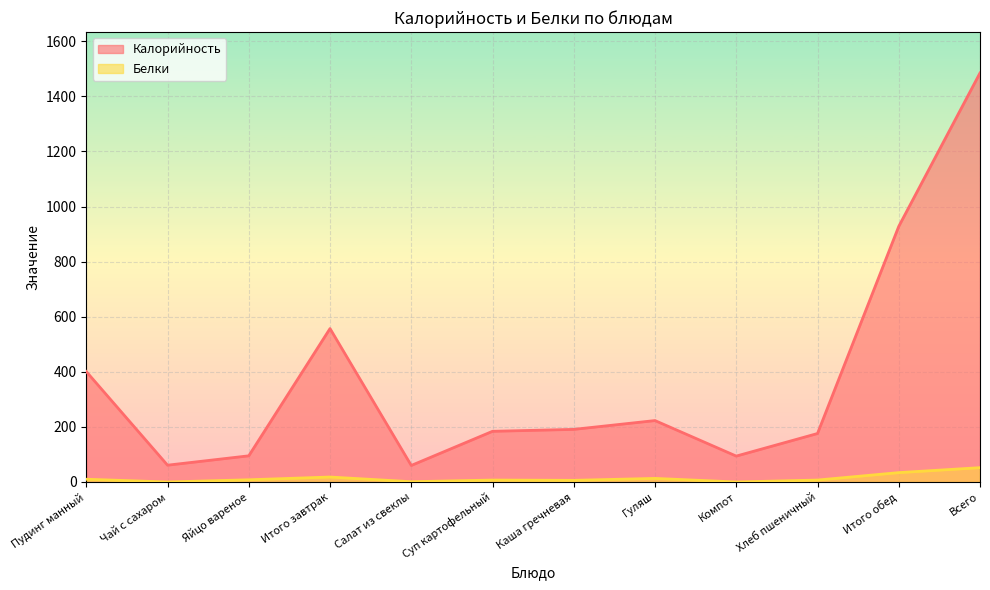

Reading left to right, list all the values displayed in this chart.

Калорийность: Пудинг манный=401	Чай с сахаром=61	Яйцо вареное=95	Итого завтрак=557	Салат из свеклы=60	Суп картофельный=184	Каша гречневая=191	Гуляш=223	Компот=94	Хлеб пшеничный=176	Итого обед=928	Всего=1485
Белки: Пудинг манный=10	Чай с сахаром=0	Яйцо вареное=8	Итого завтрак=18	Салат из свеклы=1	Суп картофельный=7	Каша гречневая=6	Гуляш=13	Компот=0	Хлеб пшеничный=7	Итого обед=34	Всего=52